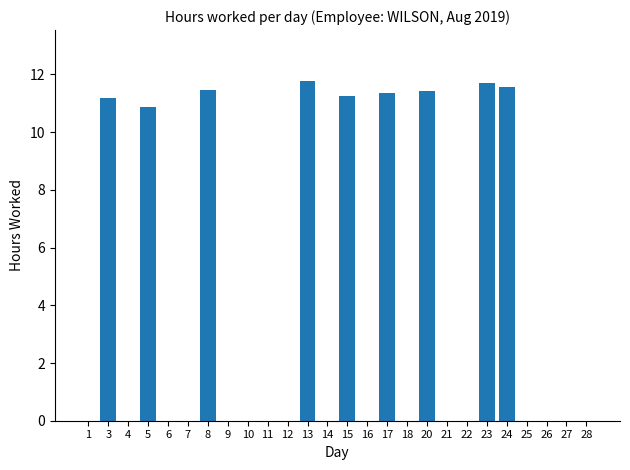

What is the change in value from 3 to 18?

-11.2